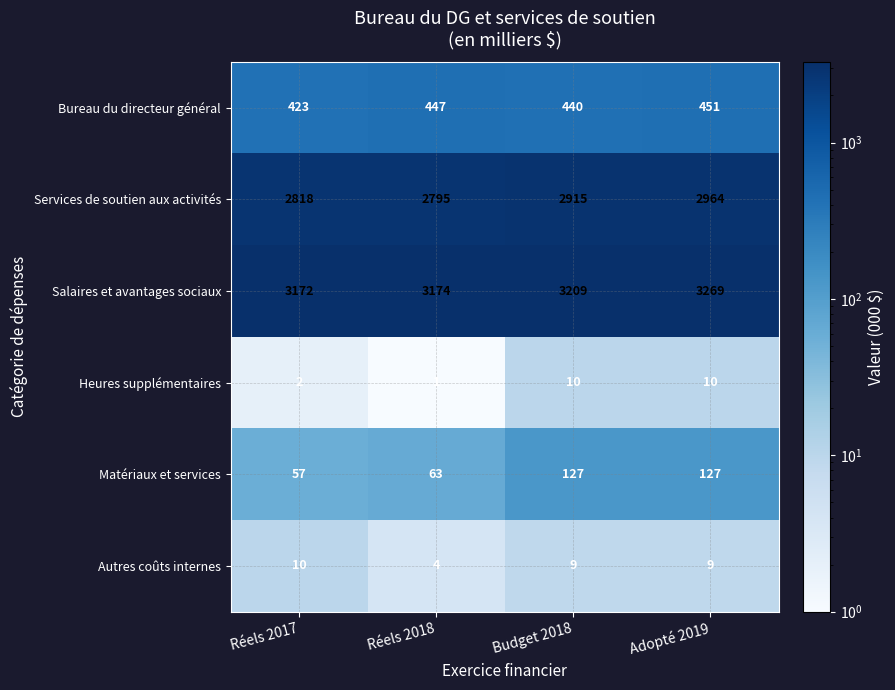

What is the difference between the Heures supplémentaires values at Budget 2018 and Réels 2017?

8